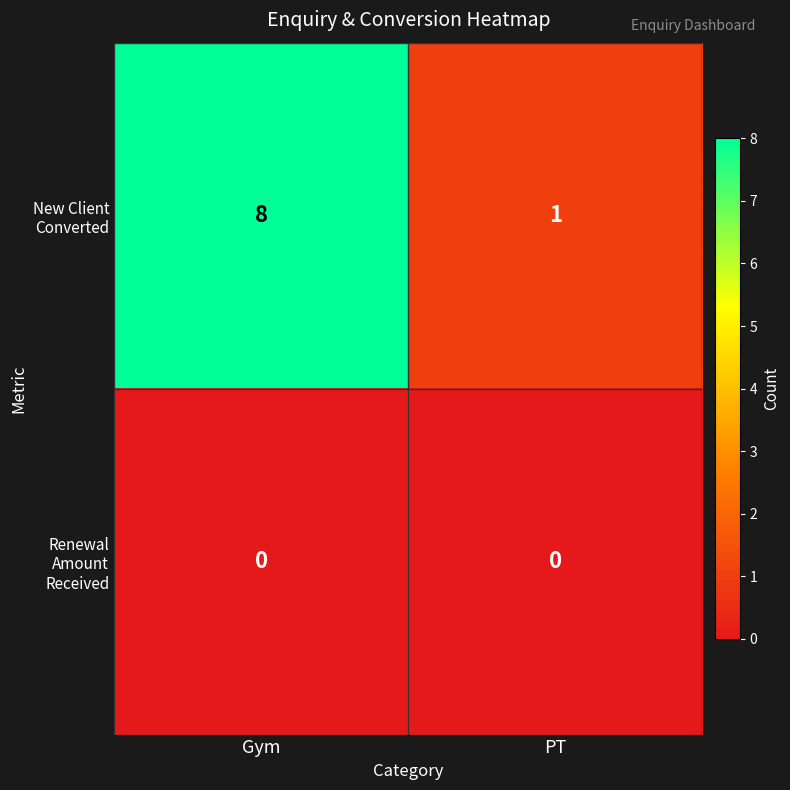

Count the number of categories in the chart.

2